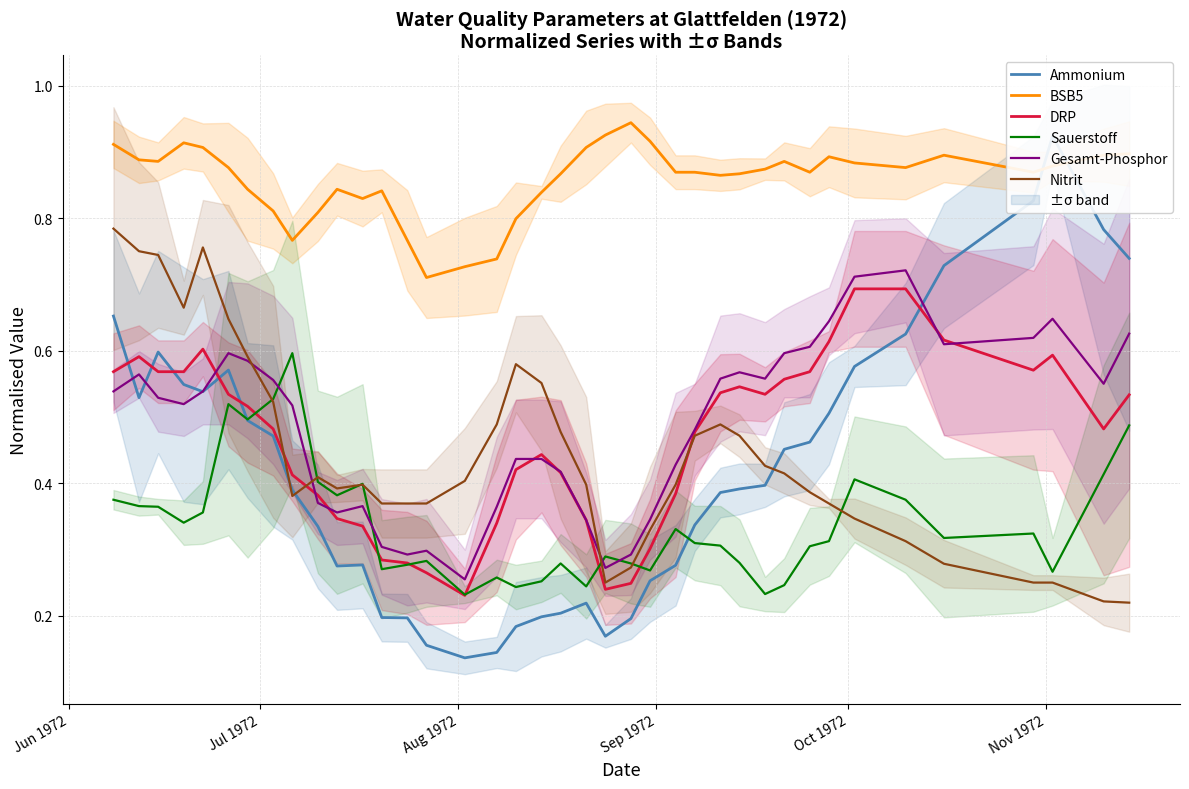

True or false: Gesamt-Phosphor and BSB5 intersect in this chart.

False